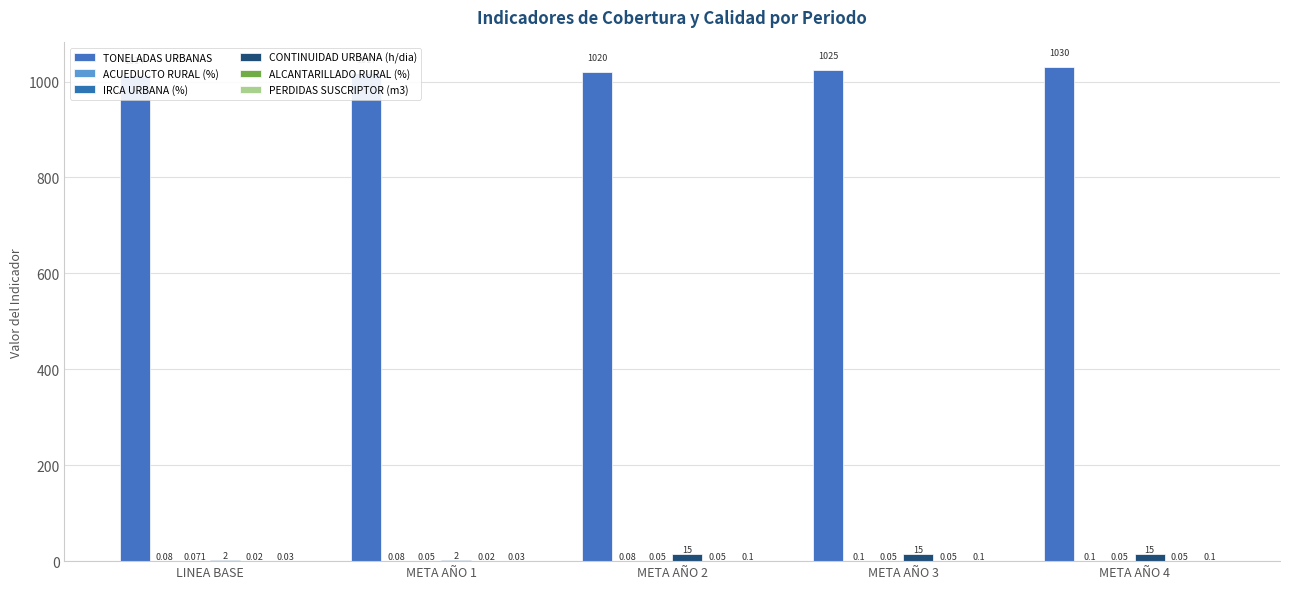

Which category has the lowest value in the IRCA URBANA (%) series?

META AÑO 1